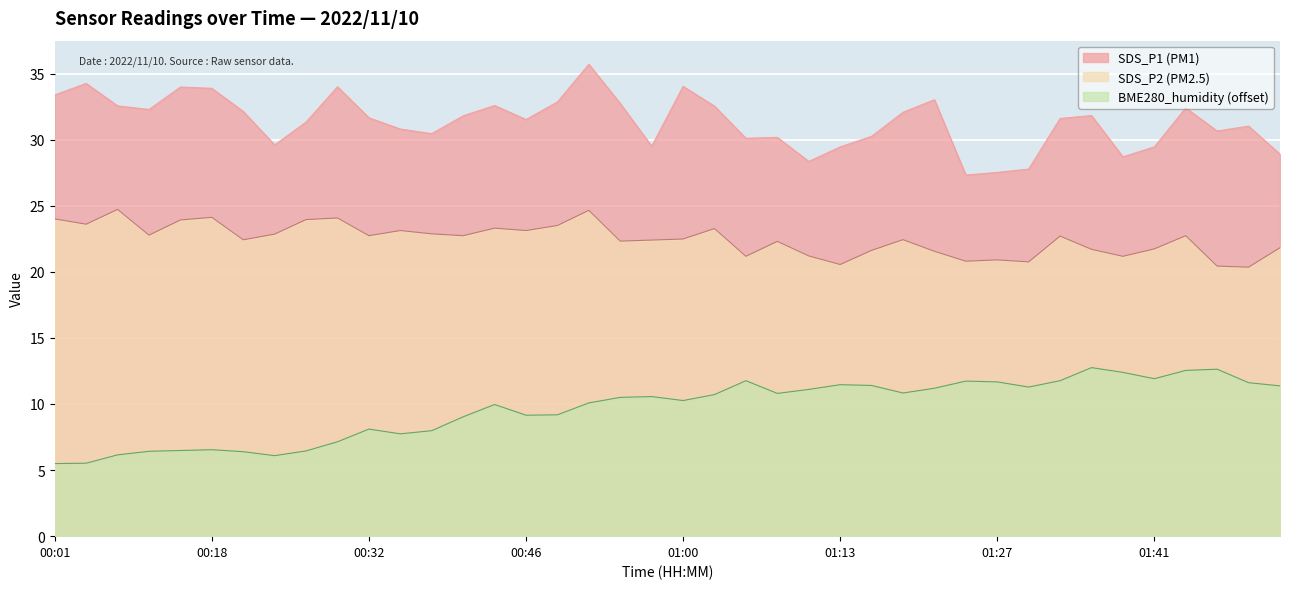

Reading right to left, list all the values displayed in this chart.

SDS_P1: 28.9	31.0	30.6	32.4	29.4	28.7	31.8	31.6	27.8	27.5	27.3	33.0	32.1	30.2	29.4	28.4	30.2	30.1	32.5	34.0	29.5	32.7	35.7	32.9	31.5	32.6	31.8	30.4	30.8	31.6	34.0	31.3	29.6	32.1	33.9	34.0	32.3	32.5	34.2	33.4
SDS_P2: 21.8	20.4	20.4	22.7	21.7	21.2	21.7	22.7	20.8	20.9	20.8	21.6	22.4	21.6	20.6	21.2	22.3	21.2	23.3	22.5	22.4	22.3	24.6	23.5	23.1	23.3	22.7	22.9	23.1	22.7	24.1	23.9	22.9	22.4	24.1	23.9	22.8	24.7	23.6	24.0
BME280_humidity: 11.4	11.6	12.6	12.5	11.9	12.4	12.8	11.8	11.3	11.7	11.7	11.2	10.8	11.4	11.5	11.1	10.8	11.8	10.7	10.3	10.6	10.5	10.1	9.2	9.1	10.0	9.0	8.0	7.7	8.1	7.1	6.5	6.1	6.4	6.5	6.5	6.4	6.1	5.5	5.5